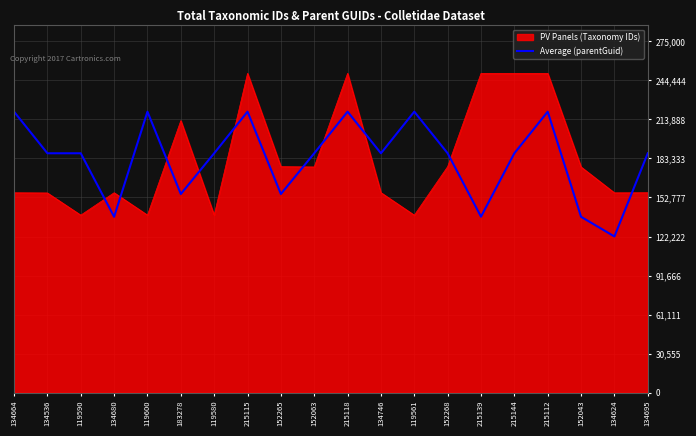

Rank the series by their maximum value, from lowest to highest.

Average (parentGuid), PV Panels (Taxonomy IDs)